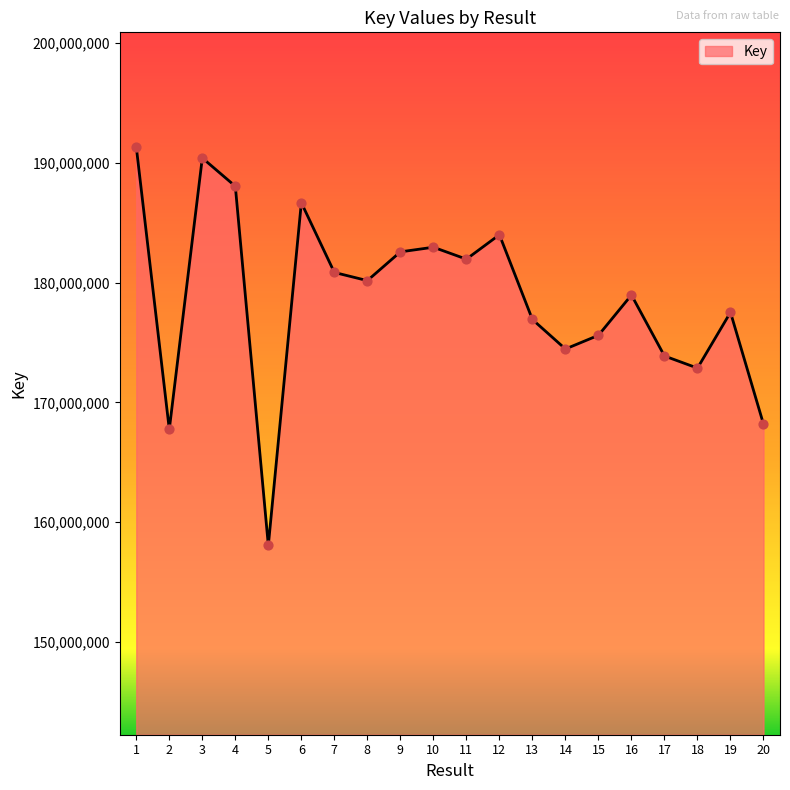

What is the change in value from 1 to 6?

-4657143